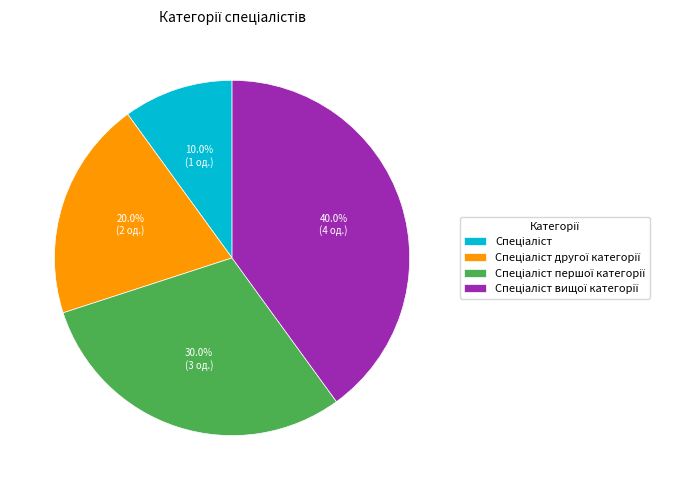

Is there any slice that represents more than half of the pie?

No